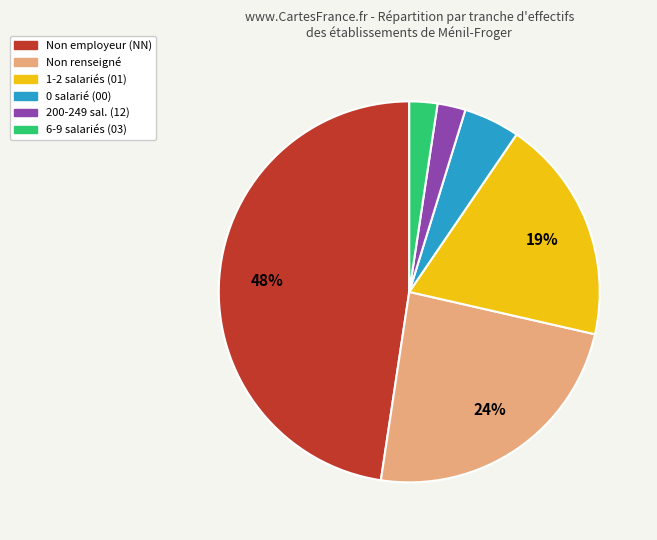

To the nearest percent, what is the average slice percentage?

17%